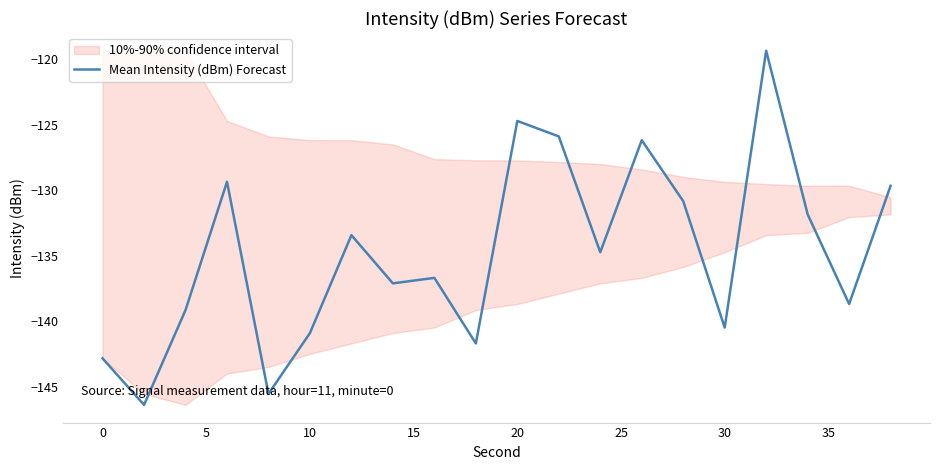

How many lines are shown in the chart?

1